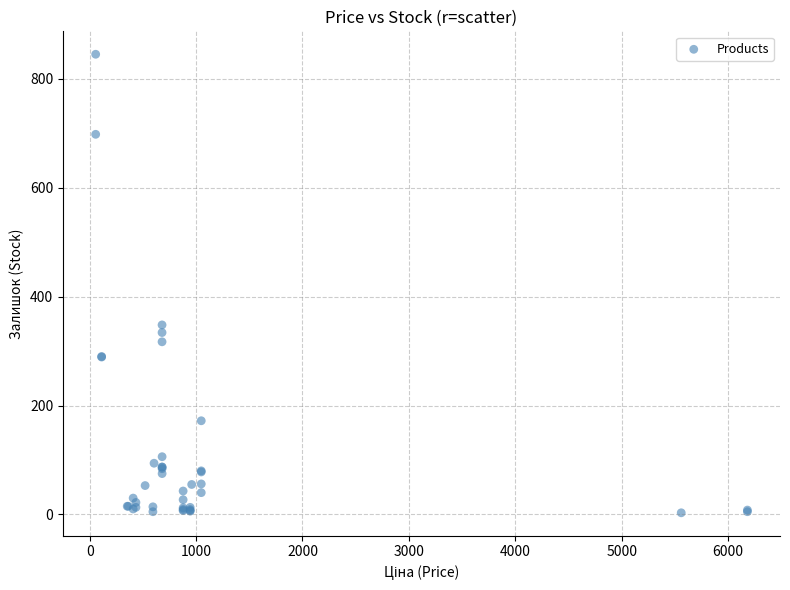

What Y value in the scatter plot is closest to 424?

348